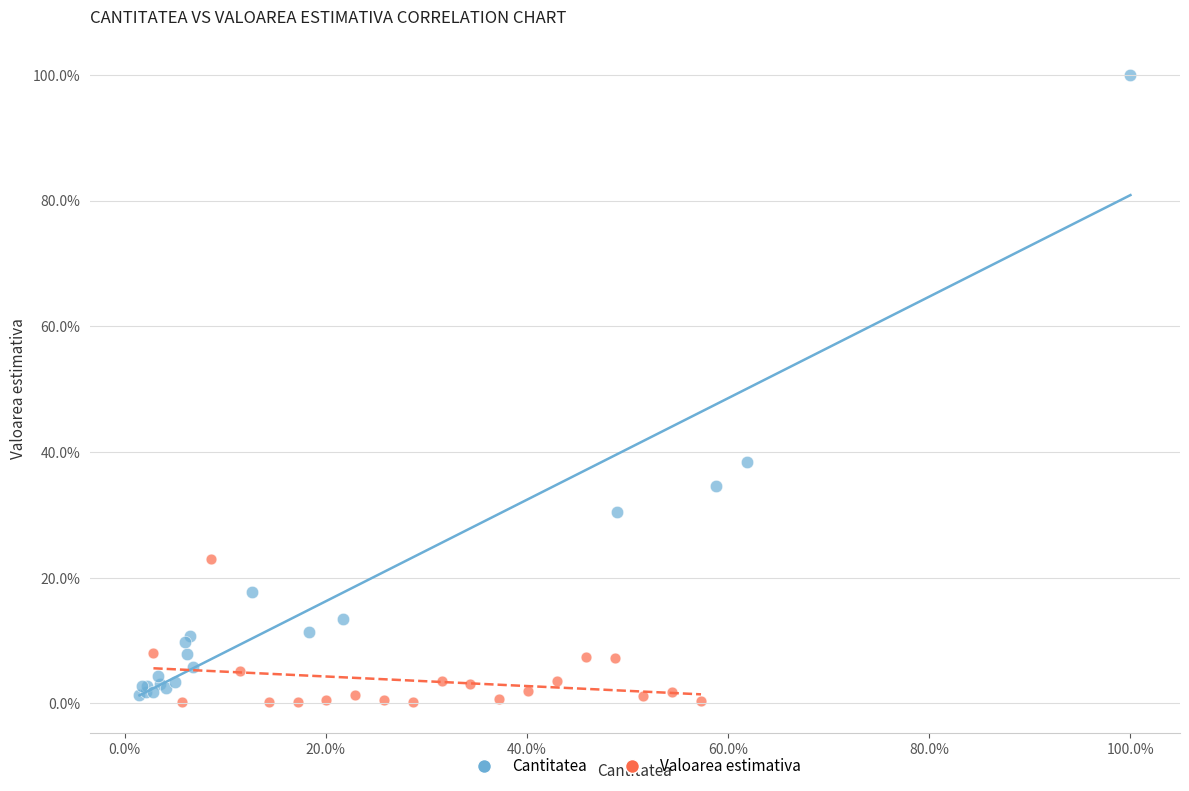

What are all the series names shown in the legend?

Cantitatea, Valoarea estimativa